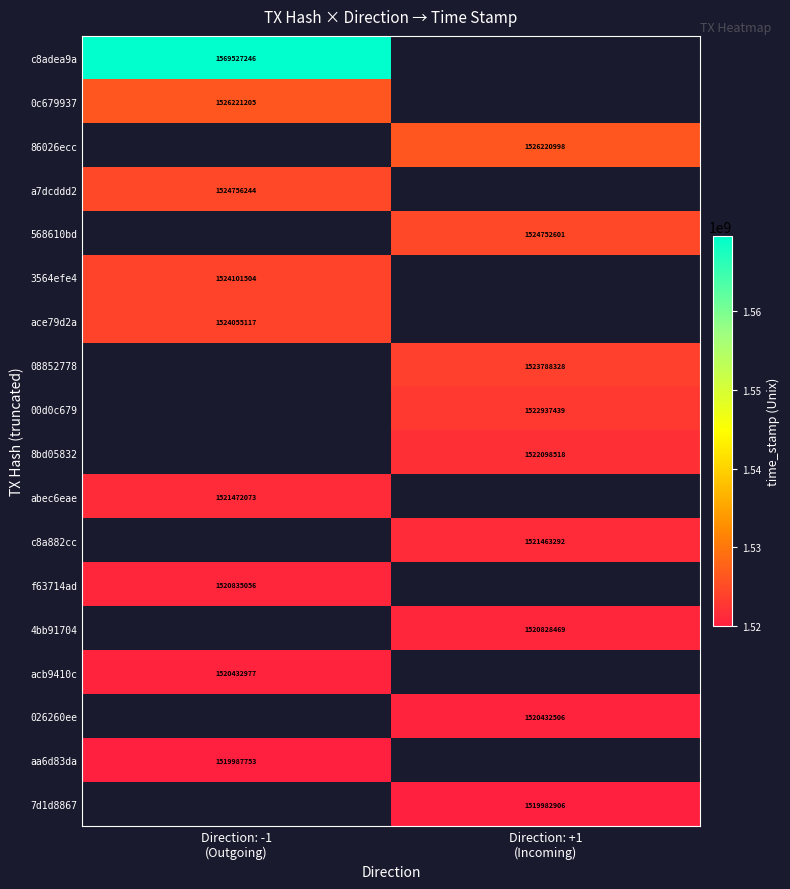

True or false: 026260ee has a value of 2088015331.6 at Direction: +1 (Incoming).

False